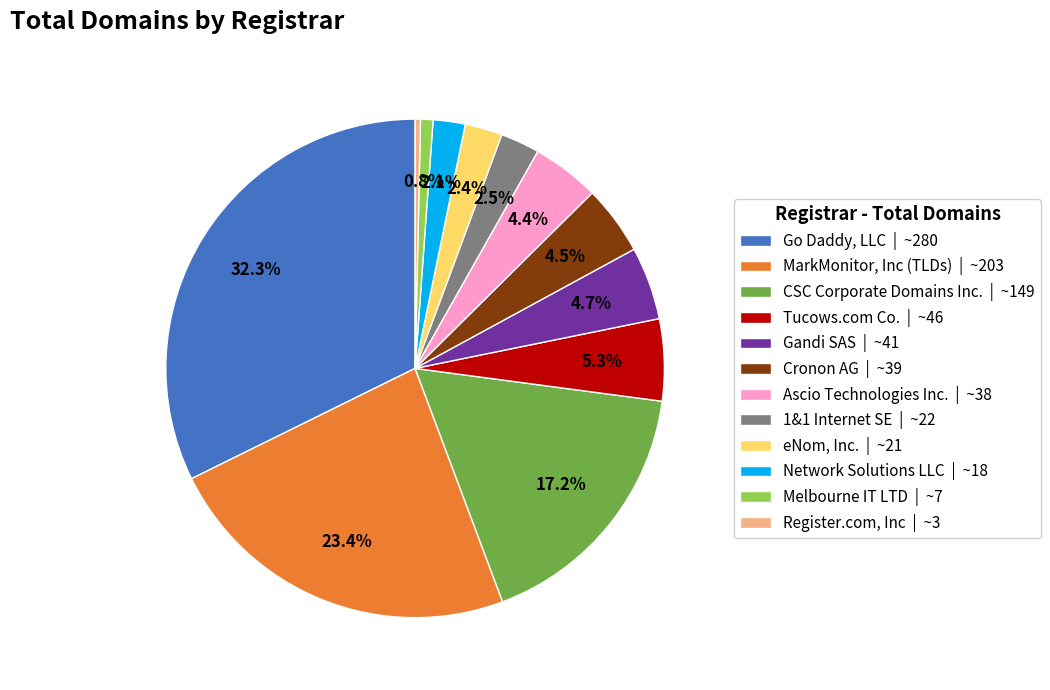

Is Tucows.com Co. the majority of the pie?

No